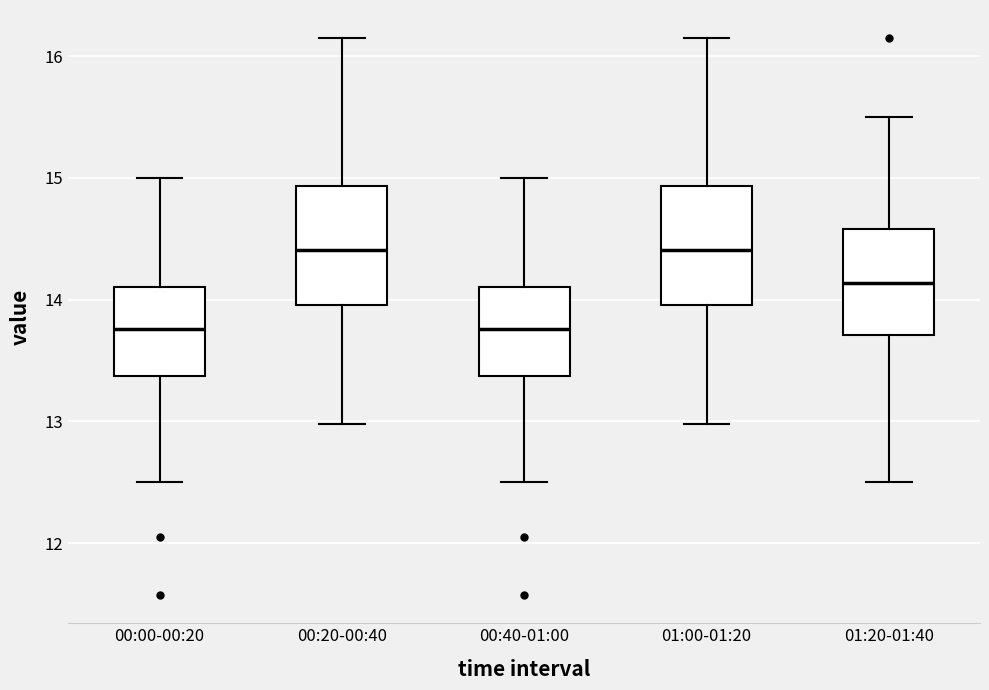

Where is the upper edge of the box for 01:20-01:40 on the y-axis? The values are not printed on the chart, so give them approximately, as read against the axis.

14.6